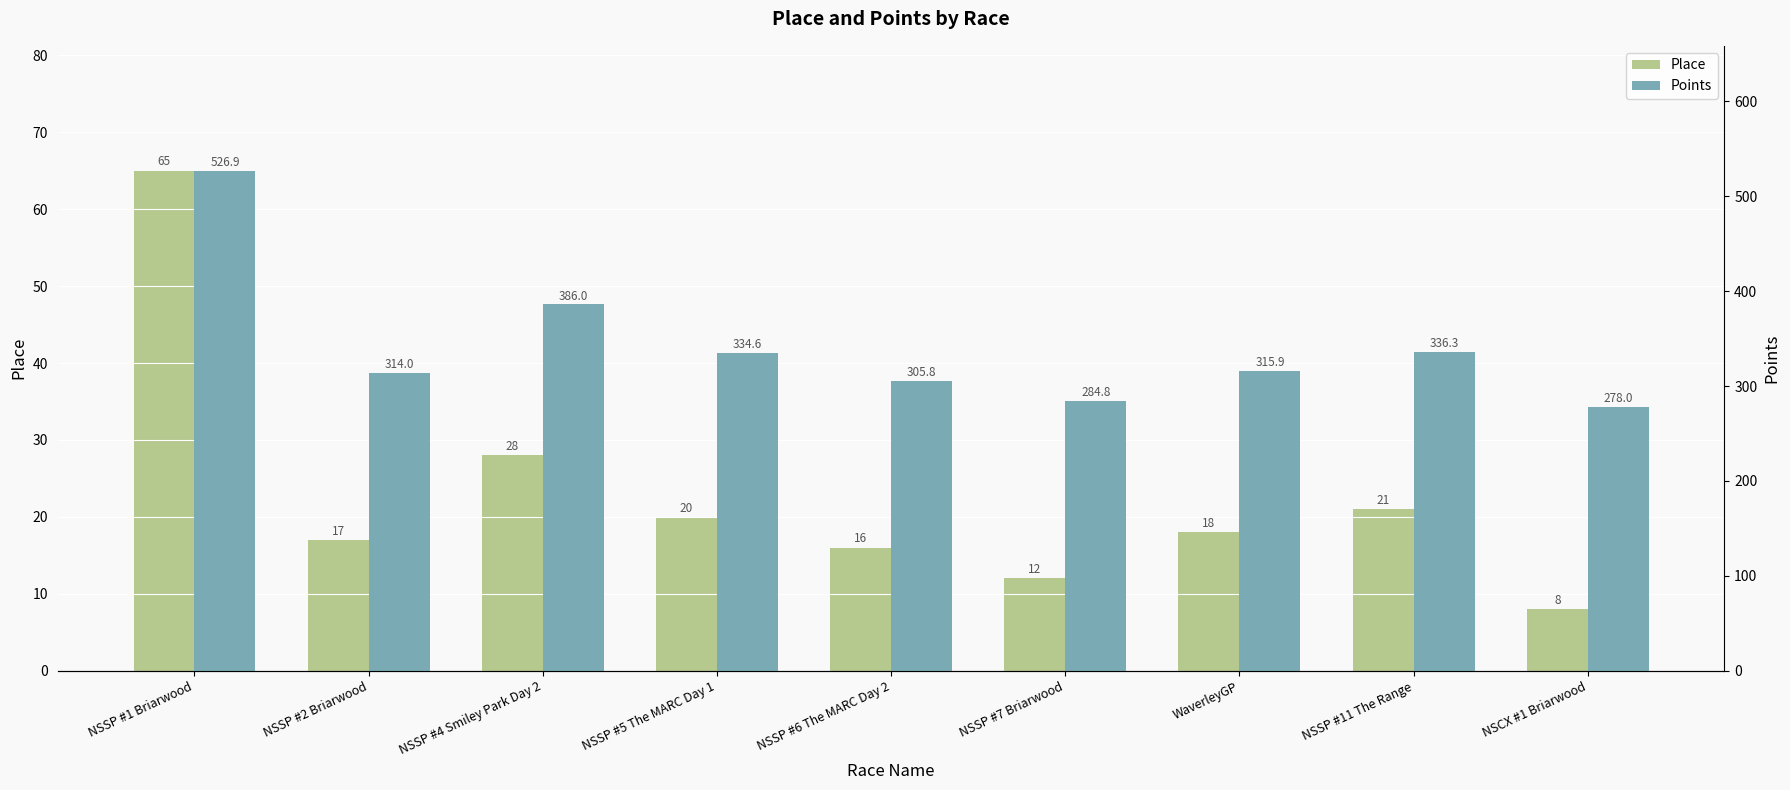

Reading left to right, extract all data points from this chart.

Place: NSSP #1 Briarwood=65.0	NSSP #2 Briarwood=17.0	NSSP #4 Smiley Park Day 2=28.0	NSSP #5 The MARC Day 1=20.0	NSSP #6 The MARC Day 2=16.0	NSSP #7 Briarwood=12.0	WaverleyGP=18.0	NSSP #11 The Range=21.0	NSCX #1 Briarwood=8.0
Points: NSSP #1 Briarwood=526.9	NSSP #2 Briarwood=314.0	NSSP #4 Smiley Park Day 2=386.0	NSSP #5 The MARC Day 1=334.6	NSSP #6 The MARC Day 2=305.8	NSSP #7 Briarwood=284.8	WaverleyGP=315.9	NSSP #11 The Range=336.3	NSCX #1 Briarwood=278.0